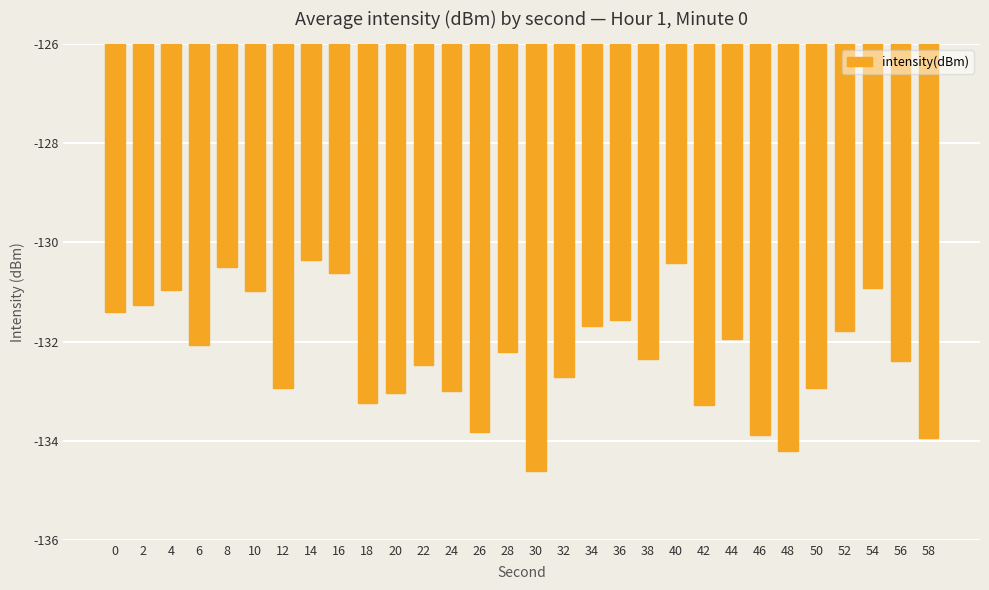

What is the value of the 18th bar from the left?

-131.7